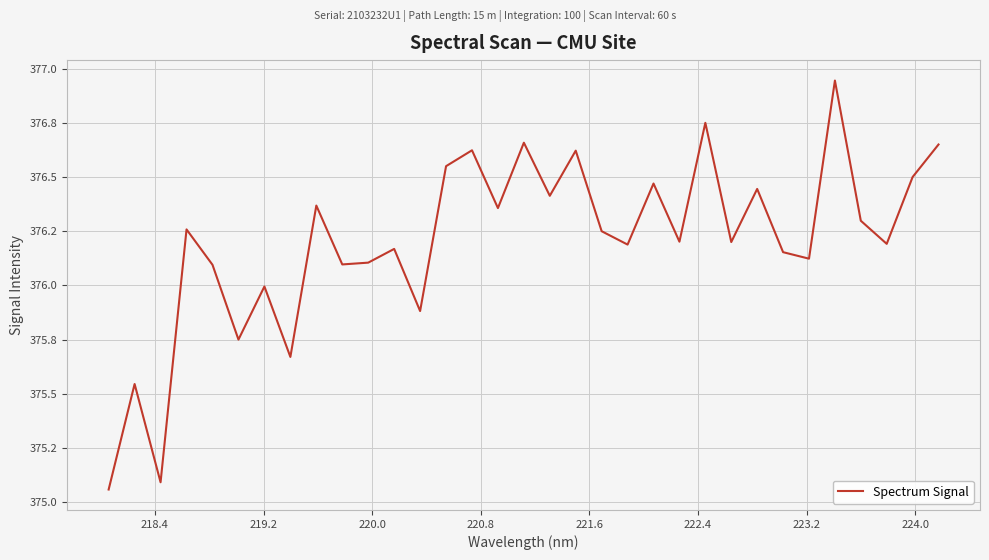

True or false: there are more than 1 points higher than both neighbors.

True